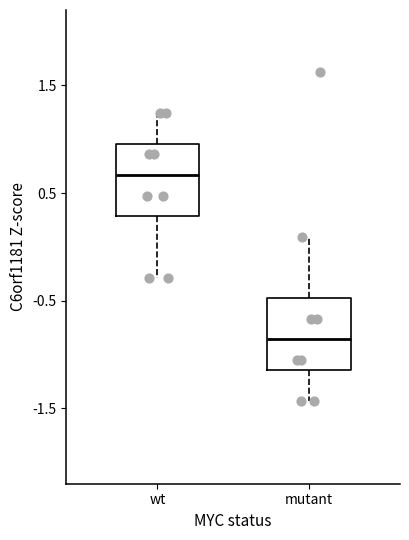

Reading left to right, transcribe this box plot: for each box, give where its median line is, the range the box spans, and where its two whiskers end, as read against the y-axis. The values are not printed on the chart, so give them approximately, as read against the axis.

wt: median 0.7, box 0.3 to 1.0, whiskers -0.3 to 1.2
mutant: median -0.9, box -1.1 to -0.5, whiskers -1.4 to 0.1